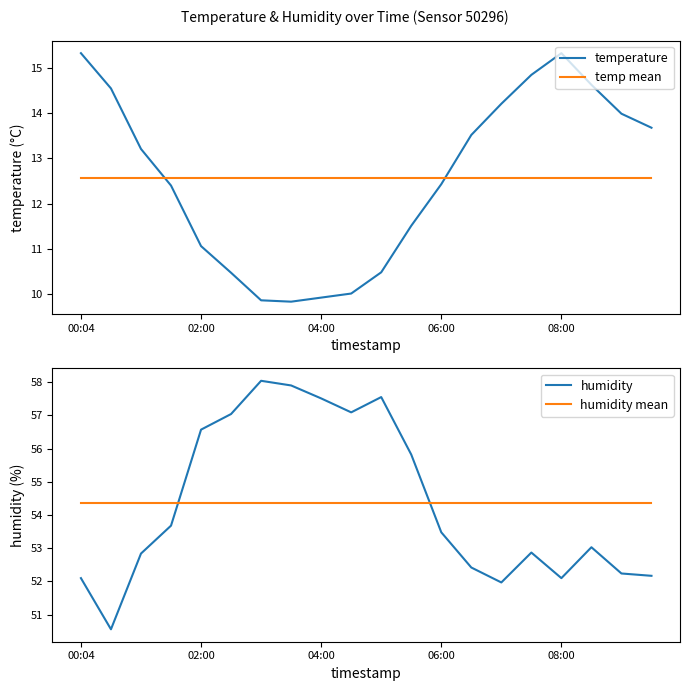

Is it true that humidity equals 96.2 at 5?

False